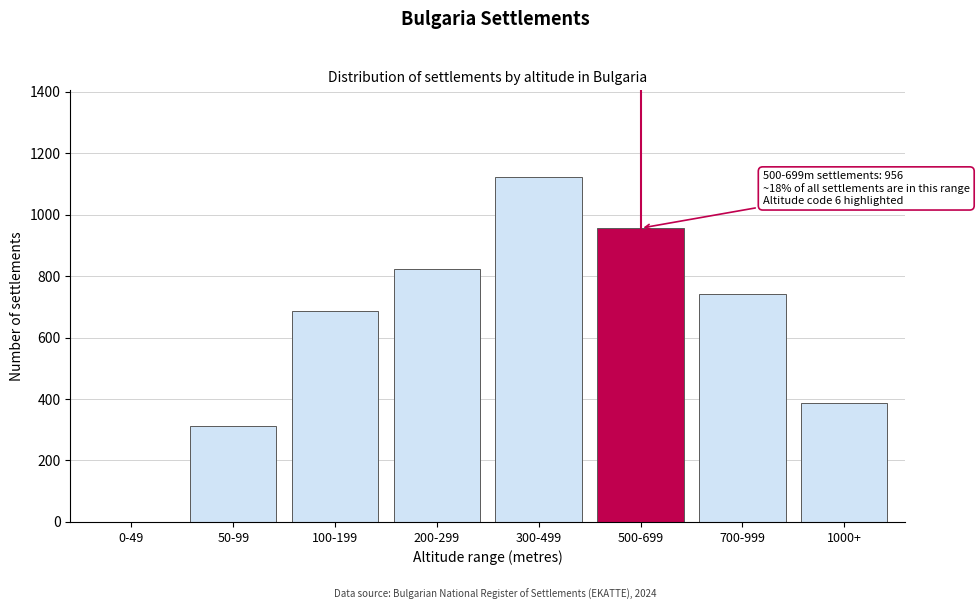

Reading right to left, what are all the values shown in this chart?

1000+=388	700-999=743	500-699=956	300-499=1124	200-299=823	100-199=687	50-99=312	0-49=0